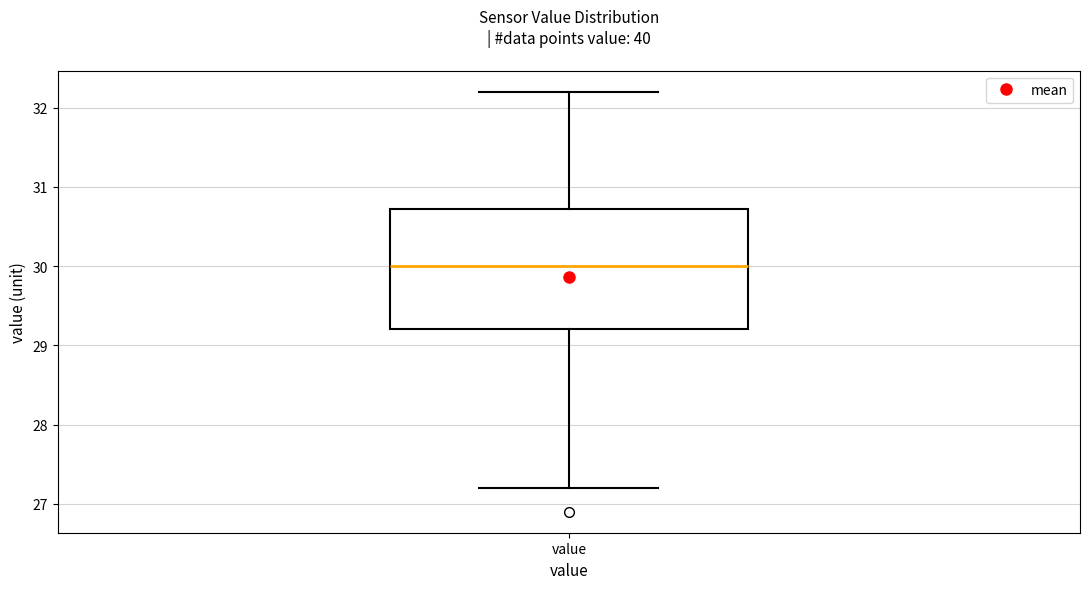

Where is the upper edge of the box for value on the y-axis? The values are not printed on the chart, so give them approximately, as read against the axis.

30.7